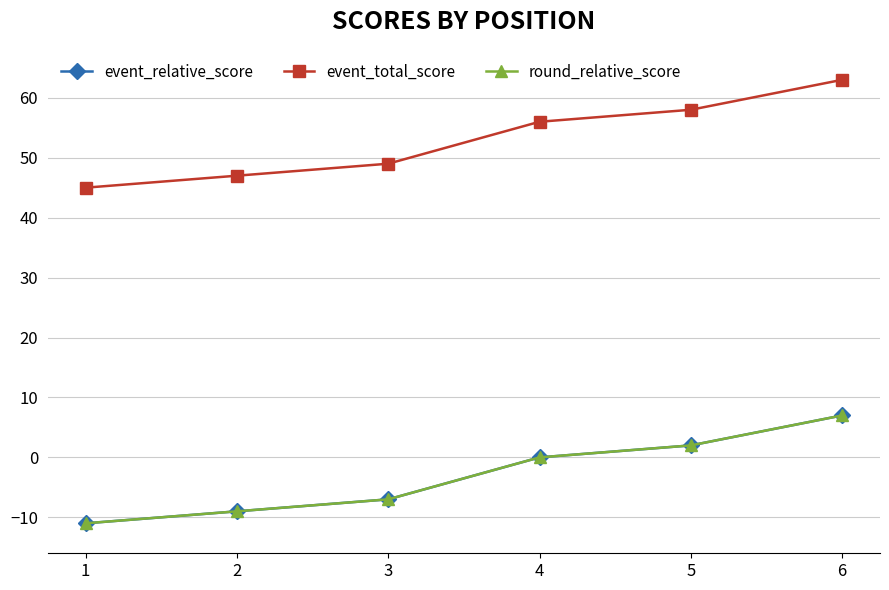

Is this an area chart (filled region under the line)?

No